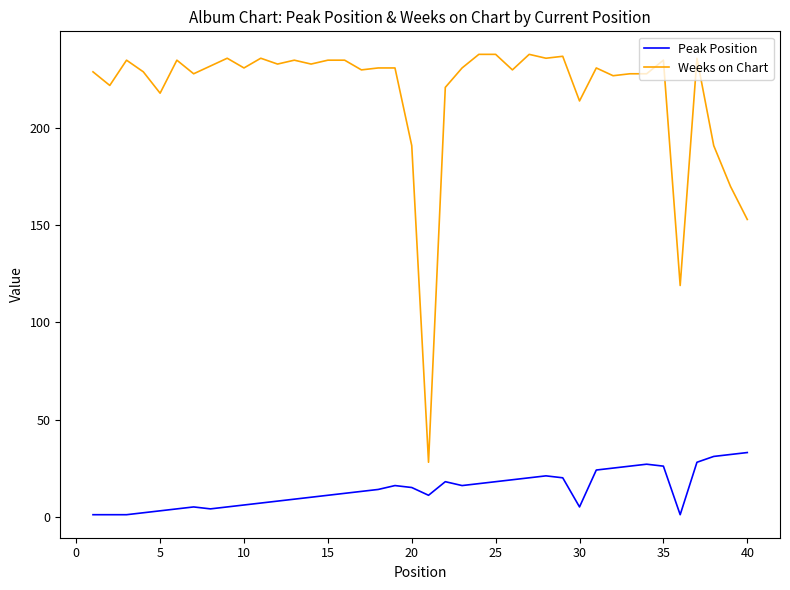

What is the difference between the maximum and minimum values in the Weeks on Chart series?

210